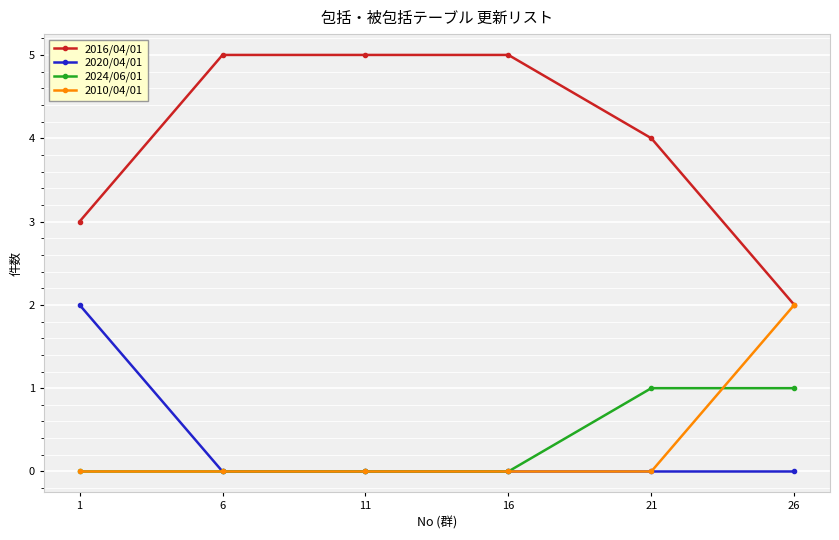

Reading left to right, list all the values displayed in this chart.

2016/04/01: 1=3	6=5	11=5	16=5	21=4	26=2
2020/04/01: 1=2	6=0	11=0	16=0	21=0	26=0
2024/06/01: 1=0	6=0	11=0	16=0	21=1	26=1
2010/04/01: 1=0	6=0	11=0	16=0	21=0	26=2